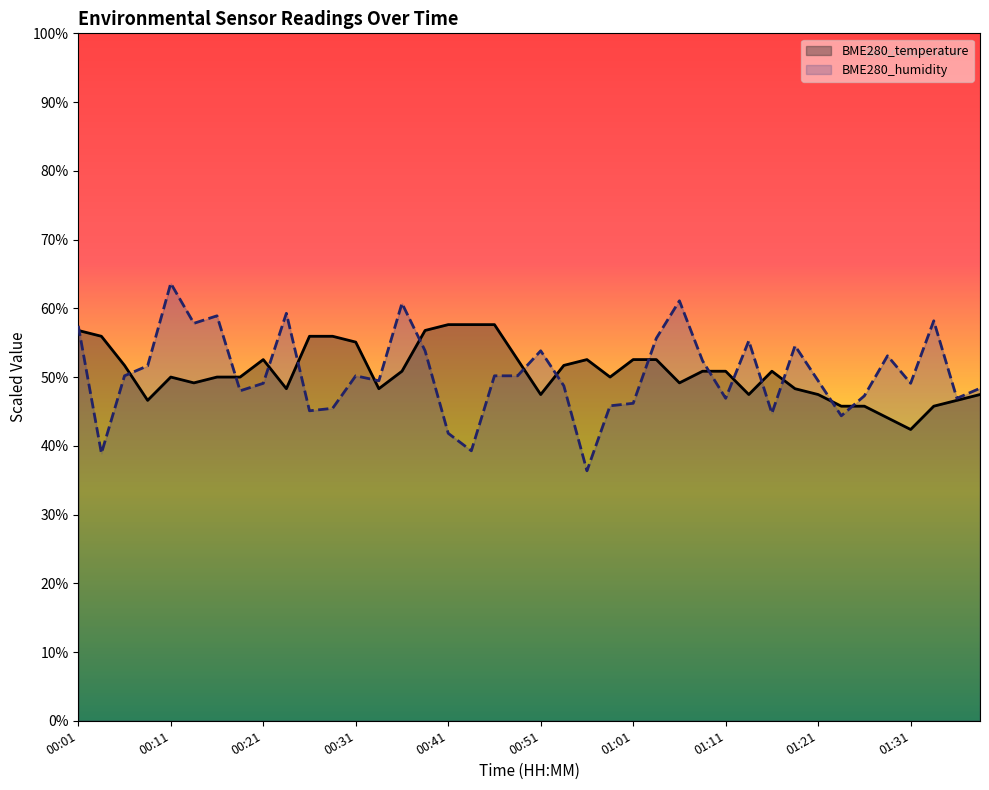

Where does the BME280_humidity series first go above 50?

00:01